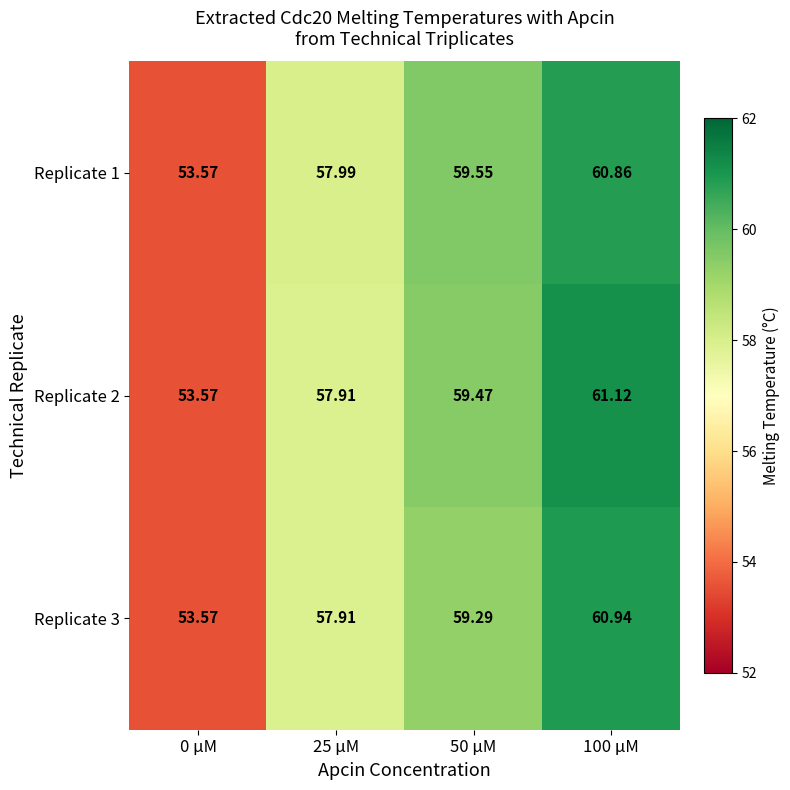

Is the value of Replicate 2 at 25 μM greater than the value of Replicate 1 at 0 μM?

Yes